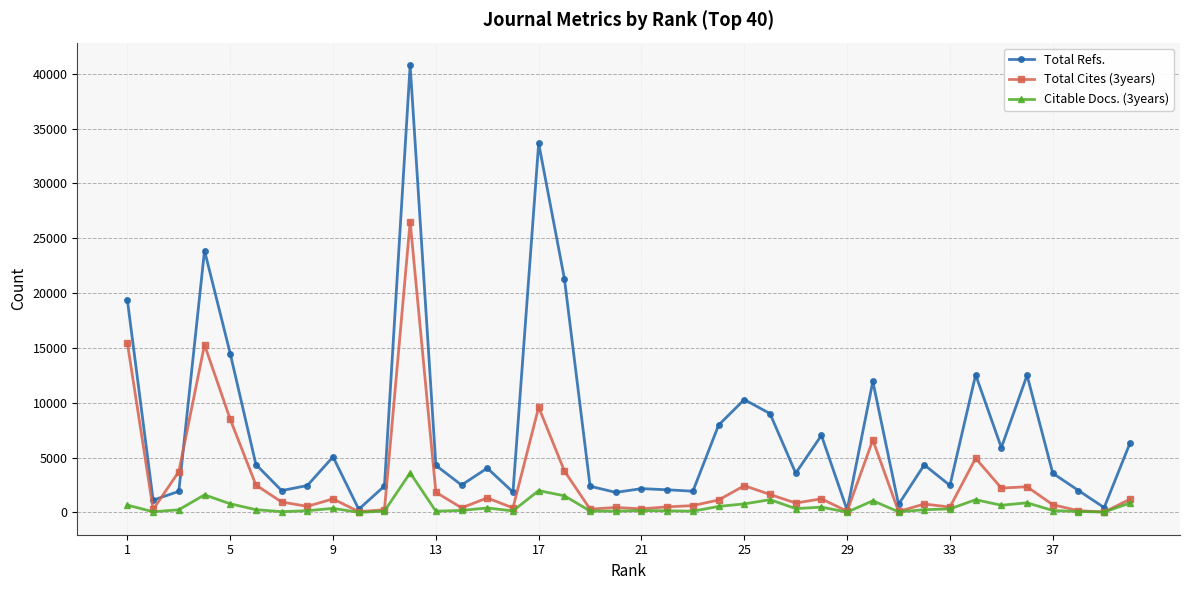

List the series in order of their peak value, lowest first.

Citable Docs. (3years), Total Cites (3years), Total Refs.